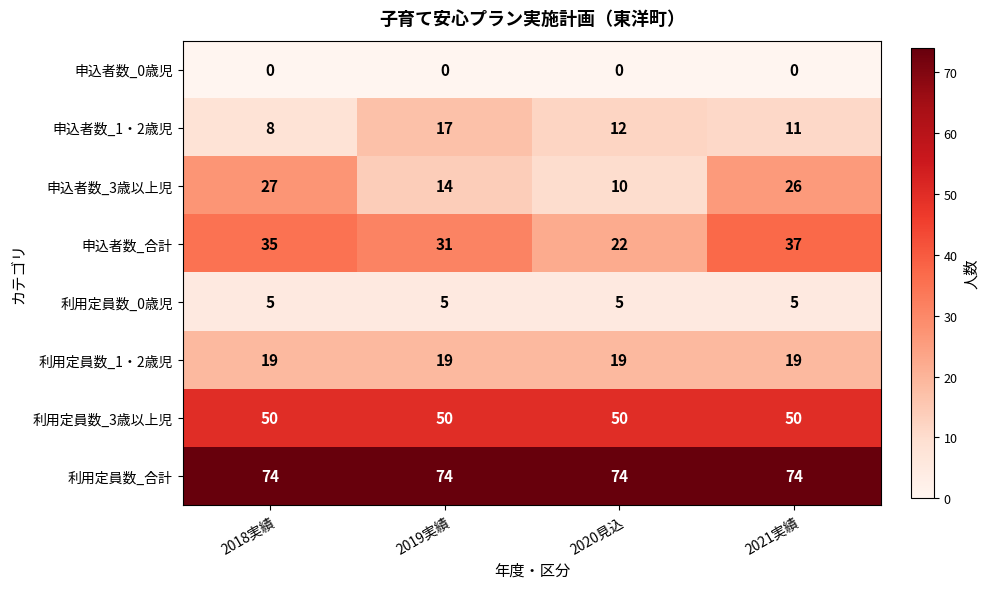

Which series has the largest total across all categories?

利用定員数_合計